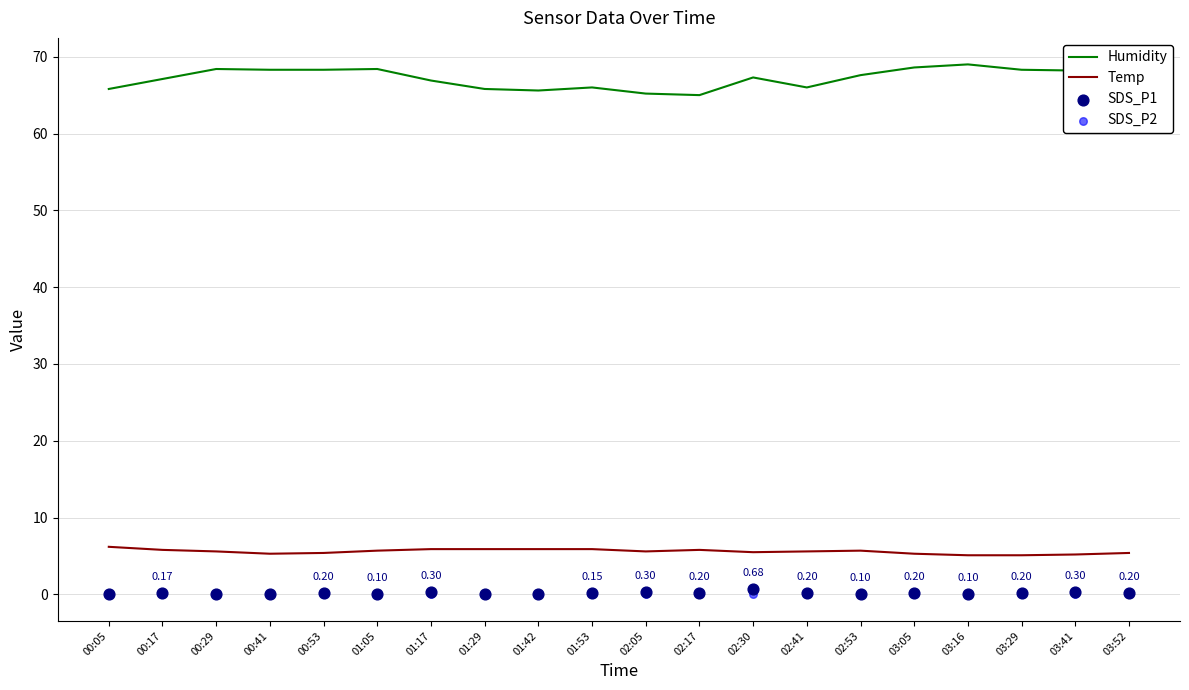

Which series has the largest total across all categories?

Humidity